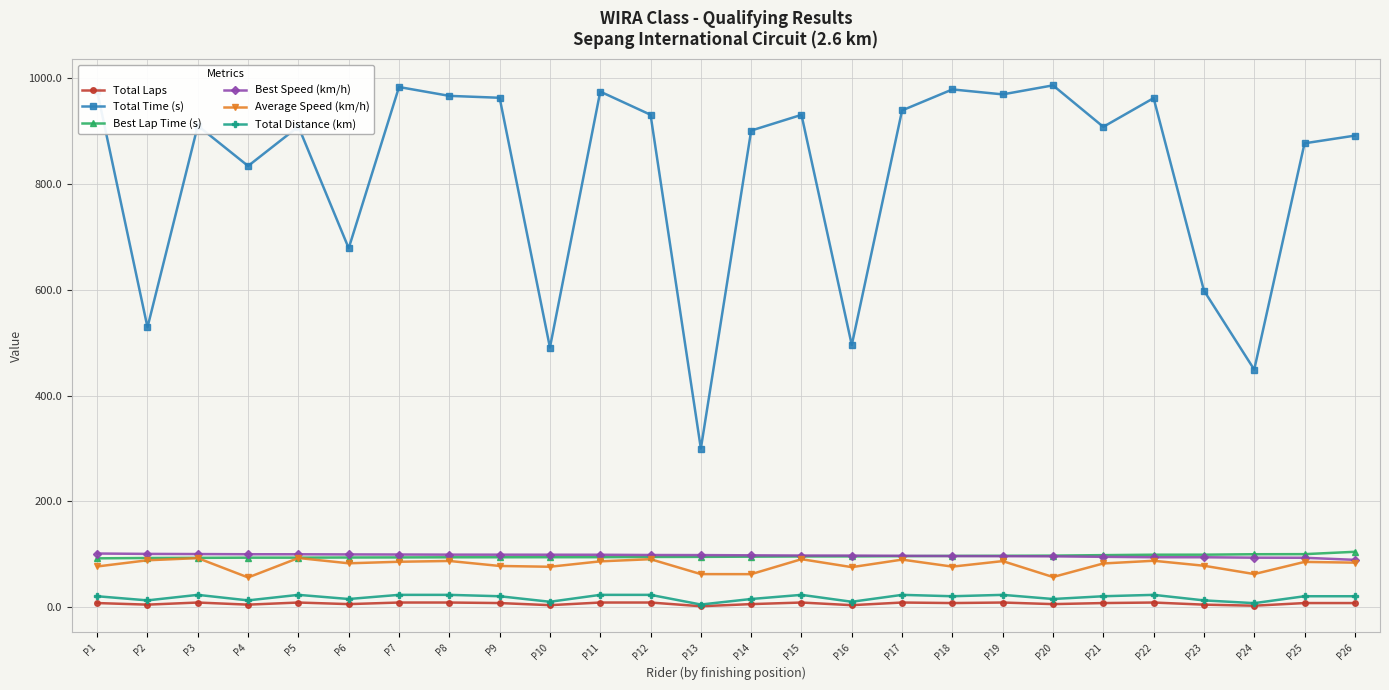

What is the approximate value of Total Time (s) at P11?

974.2